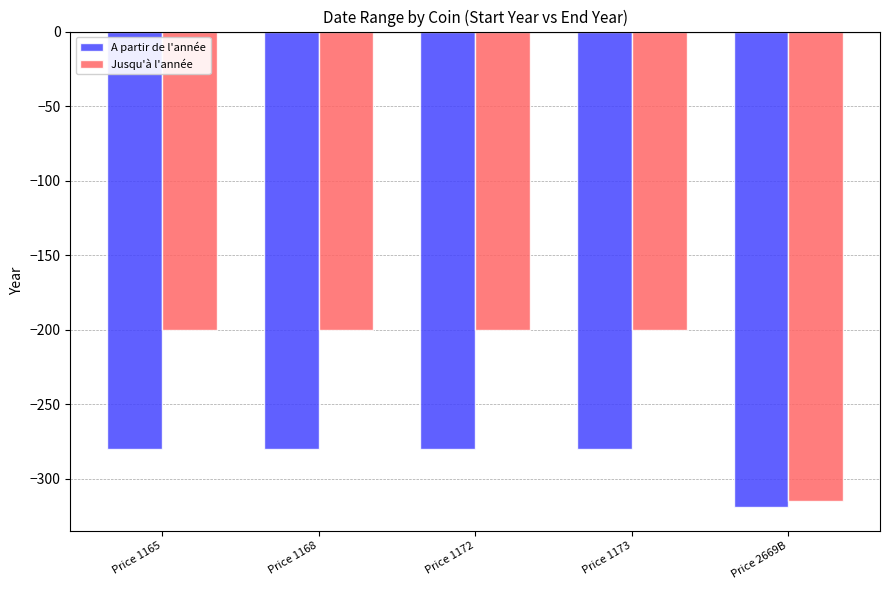

Are the bars grouped side by side (vs. stacked)?

Yes